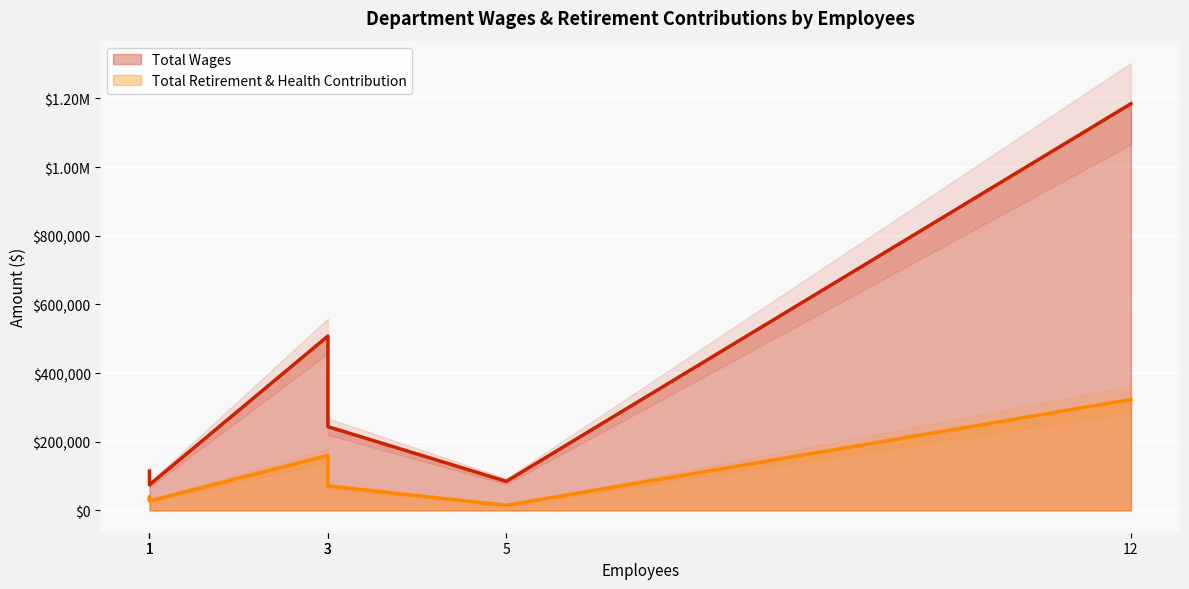

At which category is the sum across all series the highest?

12